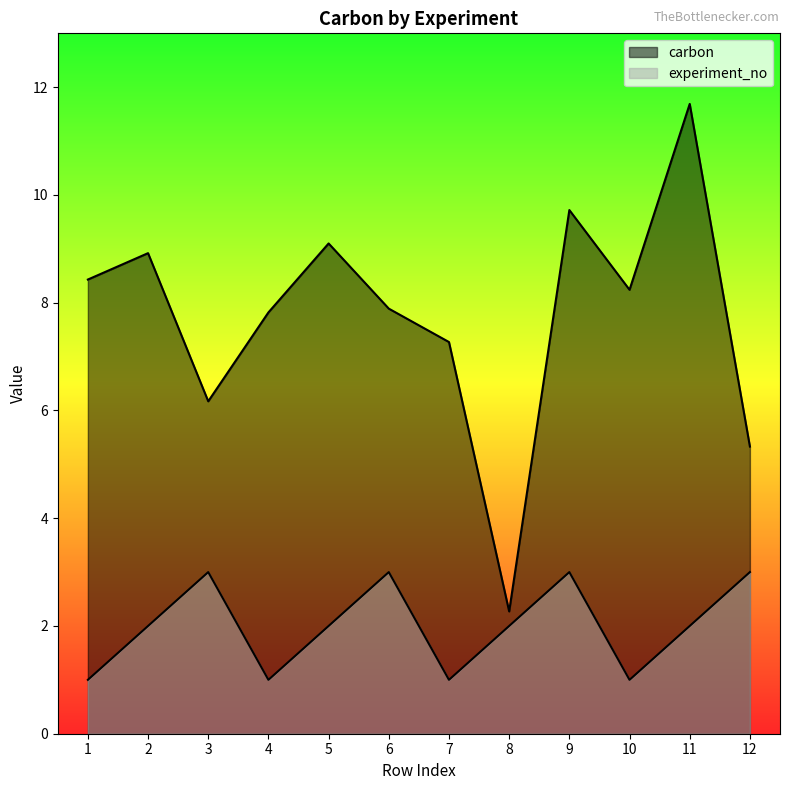

Which series has the largest total across all categories?

carbon